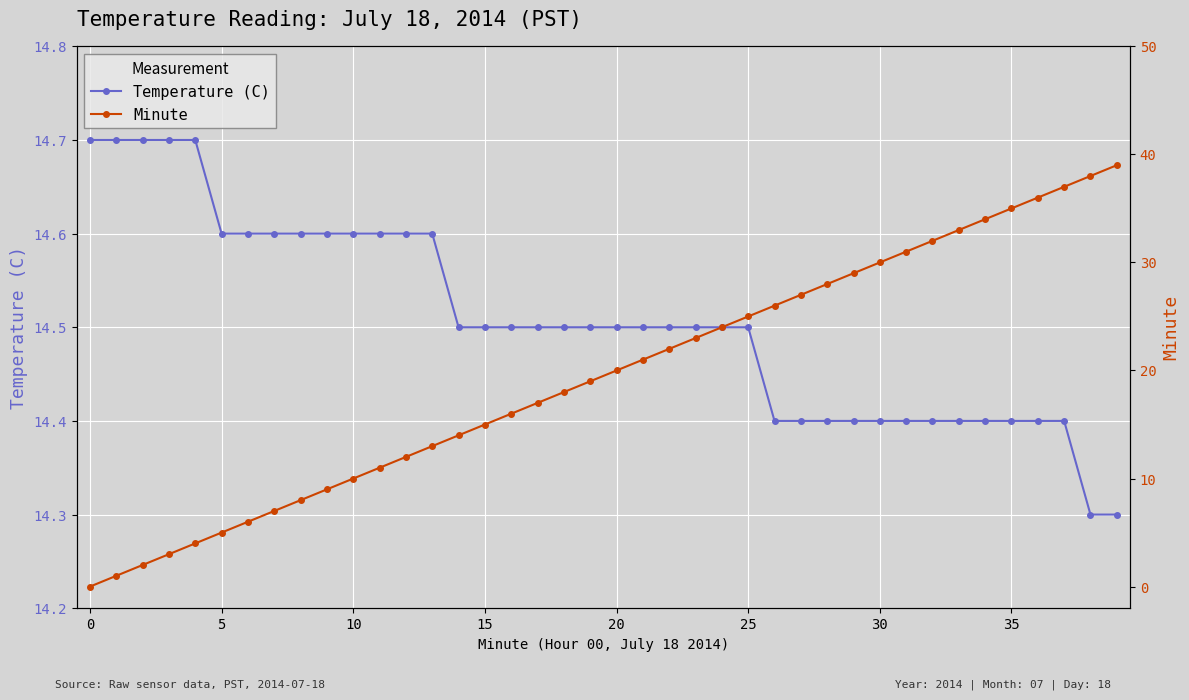

At how many categories does at least one series exceed 19?

20